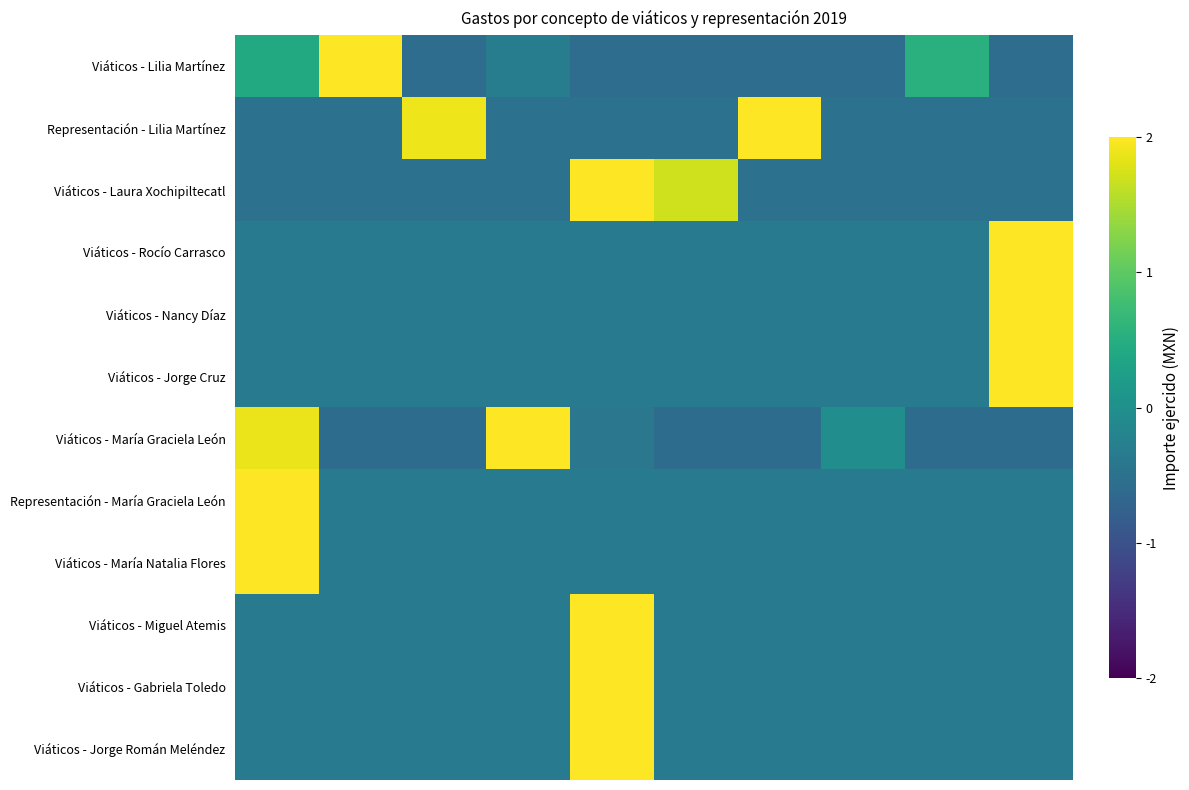

Reading left to right, transcribe all the data shown in this chart.

Viáticos - Lilia Martínez: 0.4	2.7	-0.6	-0.3	-0.6	-0.6	-0.6	-0.6	0.5	-0.6
Representación - Lilia Martínez: -0.5	-0.5	1.9	-0.5	-0.5	-0.5	2.1	-0.5	-0.5	-0.5
Viáticos - Laura Xochipiltecatl: -0.5	-0.5	-0.5	-0.5	2.3	1.7	-0.5	-0.5	-0.5	-0.5
Viáticos - Rocío Carrasco: -0.3	-0.3	-0.3	-0.3	-0.3	-0.3	-0.3	-0.3	-0.3	3.0
Viáticos - Nancy Díaz: -0.3	-0.3	-0.3	-0.3	-0.3	-0.3	-0.3	-0.3	-0.3	3.0
Viáticos - Jorge Cruz: -0.3	-0.3	-0.3	-0.3	-0.3	-0.3	-0.3	-0.3	-0.3	3.0
Viáticos - María Graciela León: 1.9	-0.6	-0.6	2.1	-0.4	-0.6	-0.6	-0.0	-0.6	-0.6
Representación - María Graciela León: 3.0	-0.3	-0.3	-0.3	-0.3	-0.3	-0.3	-0.3	-0.3	-0.3
Viáticos - María Natalia Flores: 3.0	-0.3	-0.3	-0.3	-0.3	-0.3	-0.3	-0.3	-0.3	-0.3
Viáticos - Miguel Atemis: -0.3	-0.3	-0.3	-0.3	3.0	-0.3	-0.3	-0.3	-0.3	-0.3
Viáticos - Gabriela Toledo: -0.3	-0.3	-0.3	-0.3	3.0	-0.3	-0.3	-0.3	-0.3	-0.3
Viáticos - Jorge Román Meléndez: -0.3	-0.3	-0.3	-0.3	3.0	-0.3	-0.3	-0.3	-0.3	-0.3